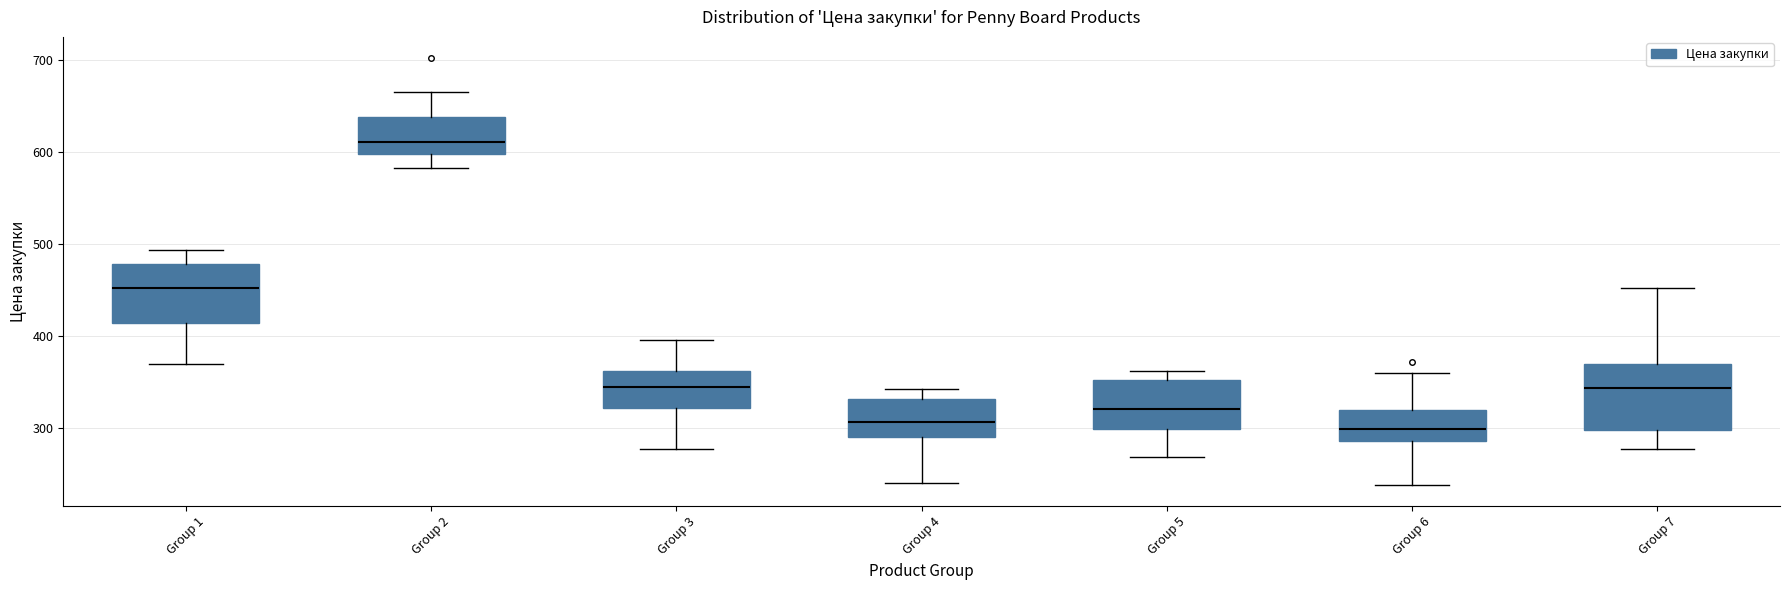

Reading left to right, read every box against the y-axis: the position of its median line, the range the box covers, and the ends of its whiskers. The values are not printed on the chart, so give them approximately, as read against the axis.

Group 1: median 450, box 410 to 480, whiskers 370 to 490
Group 2: median 610, box 600 to 640, whiskers 580 to 660
Group 3: median 340, box 320 to 360, whiskers 280 to 400
Group 4: median 310, box 290 to 330, whiskers 240 to 340
Group 5: median 320, box 300 to 350, whiskers 270 to 360
Group 6: median 300, box 290 to 320, whiskers 240 to 360
Group 7: median 340, box 300 to 370, whiskers 280 to 450